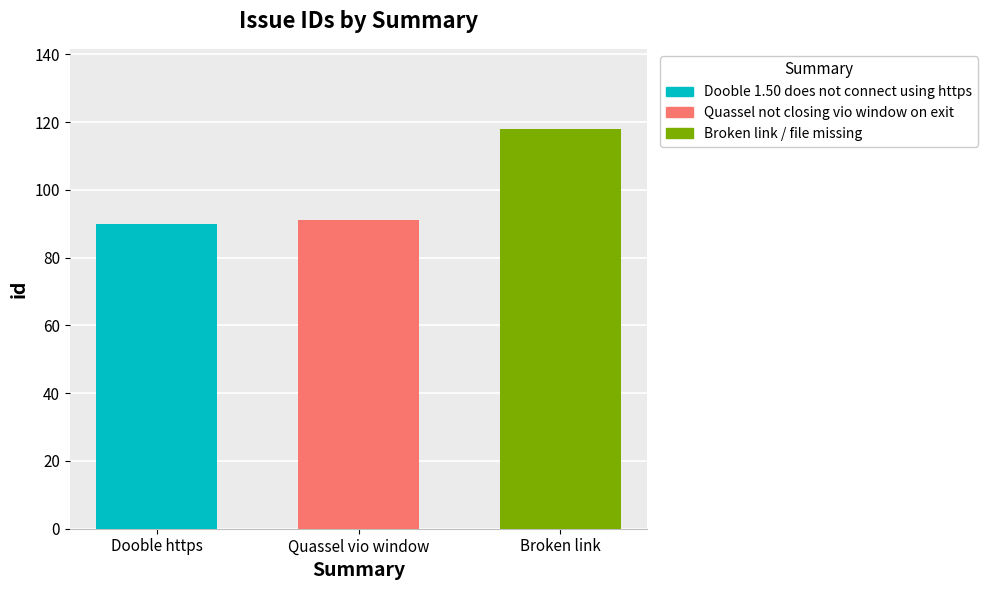

What is the lowest value of the Quassel not closing vio window on exit series?

91